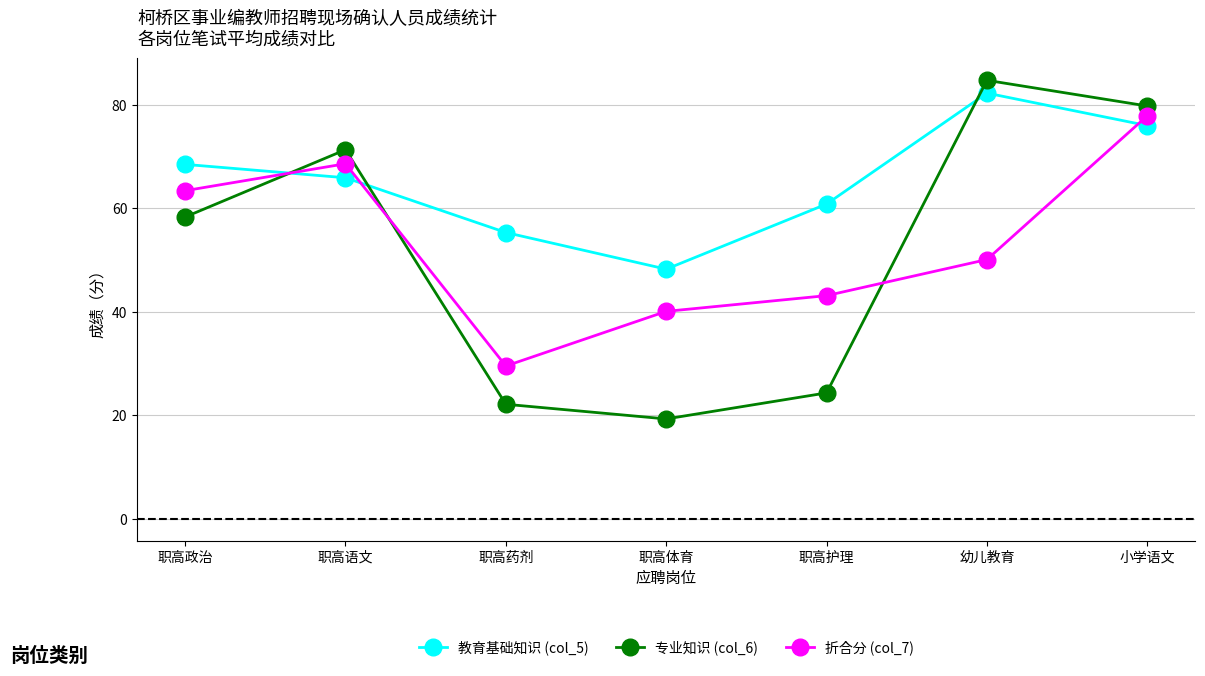

Count the number of categories in the chart.

7